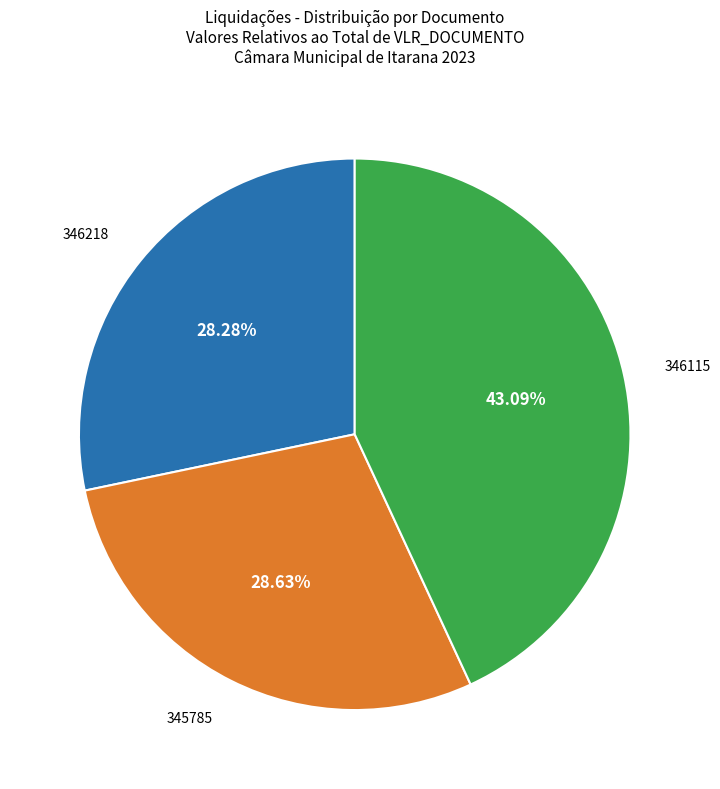

To the nearest percent, what portion does 346115 represent?

43%